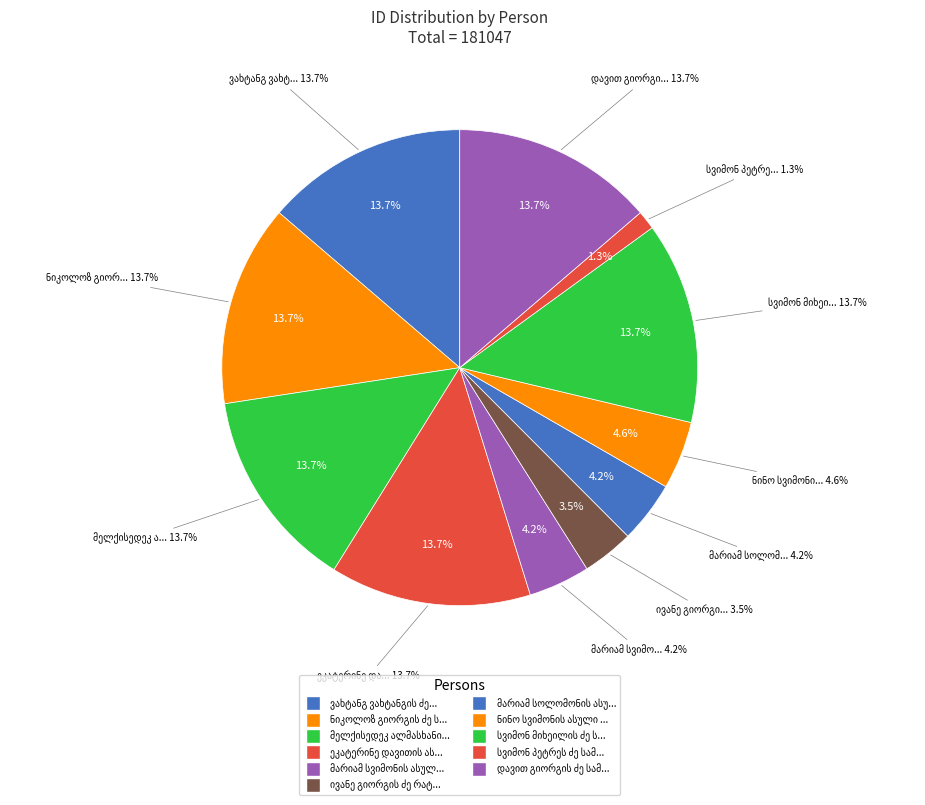

How many segments does this pie chart have?

11